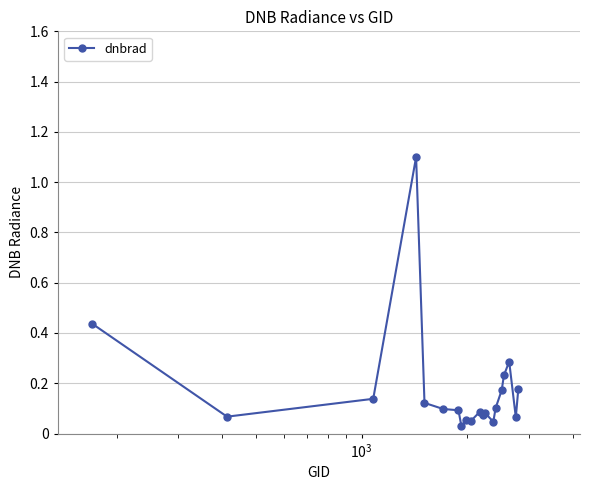

True or false: there are more than 1 points higher than both neighbors.

True